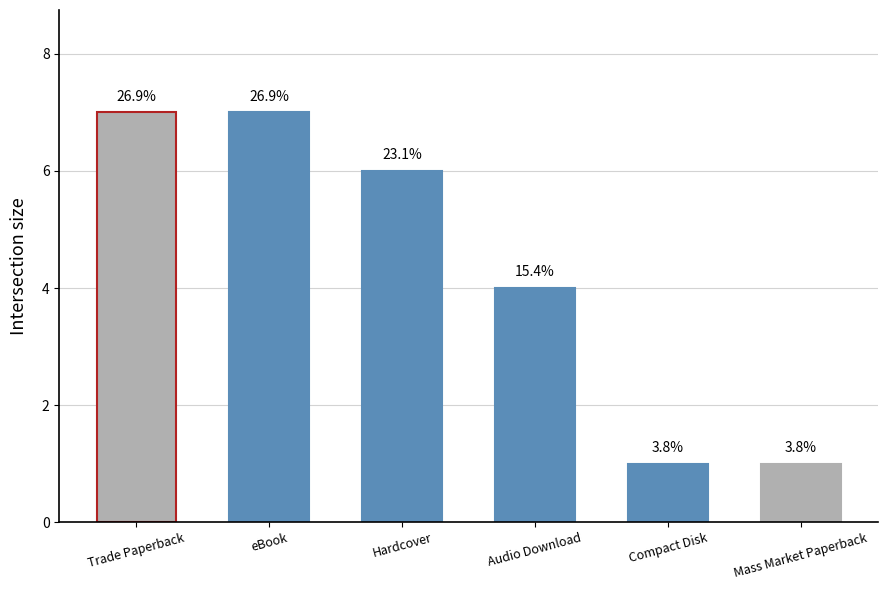

The value at eBook is 7. True or false?

True